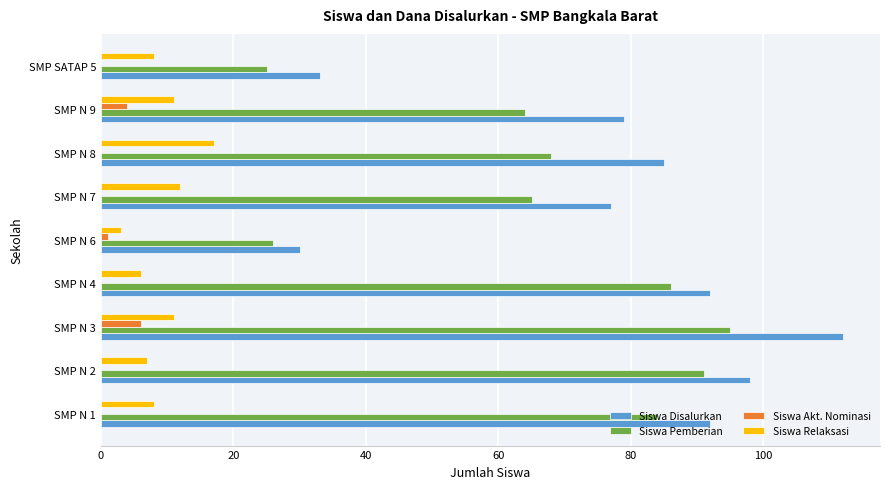

Count the Siswa Akt. Nominasi values in the range 0 to 1.

7